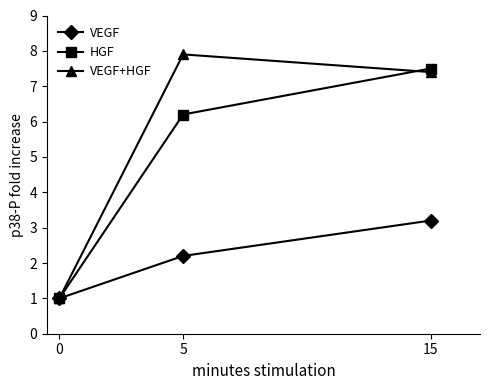

At which label does VEGF+HGF reach its peak?

5